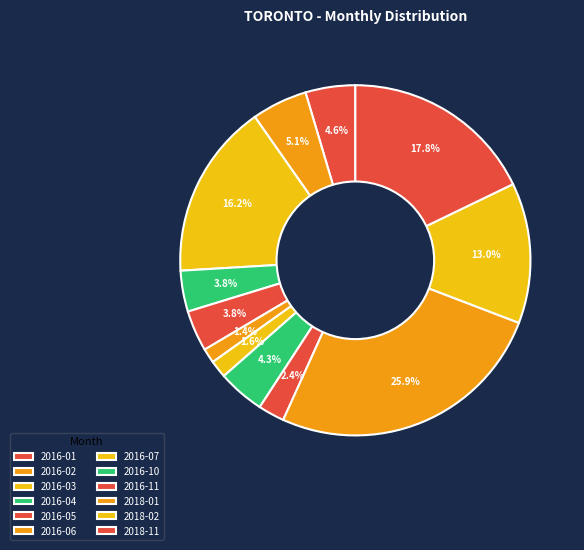

Does 2018-11 account for over 50% of the chart?

No